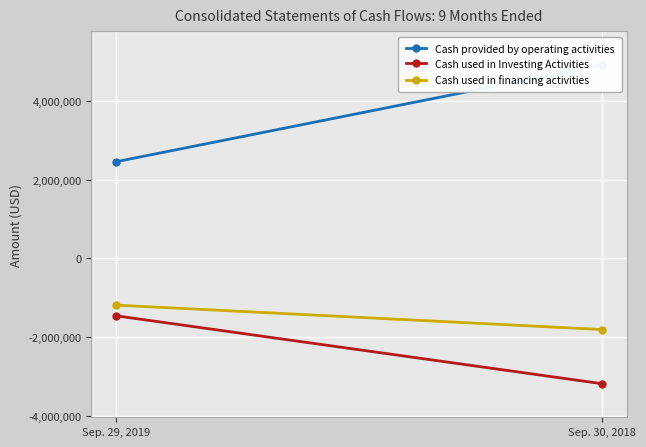

Rank the series at Sep. 30, 2018 from lowest to highest value.

Cash used in Investing Activities, Cash used in financing activities, Cash provided by operating activities